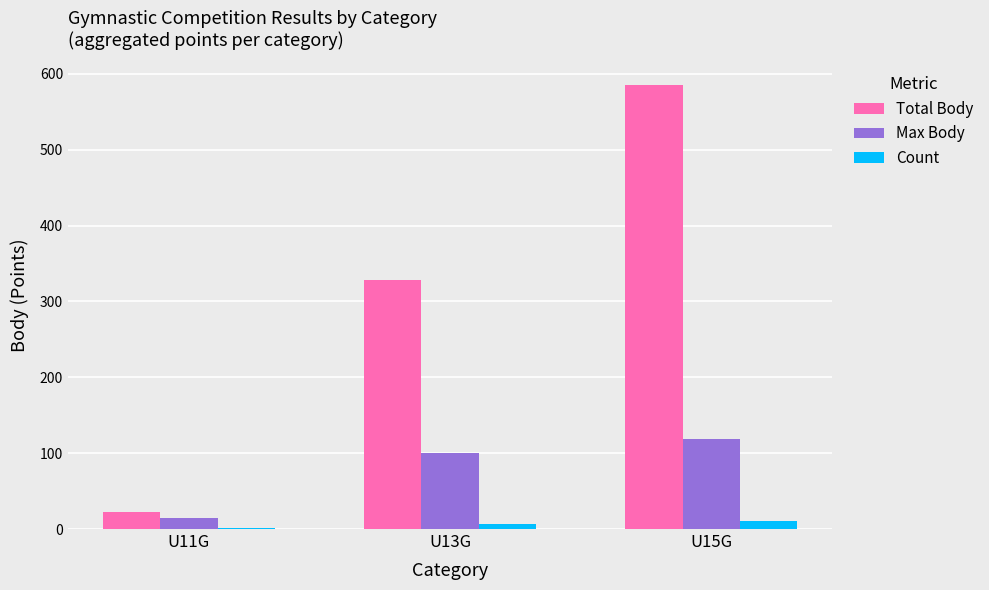

How many bars are there in total?

9